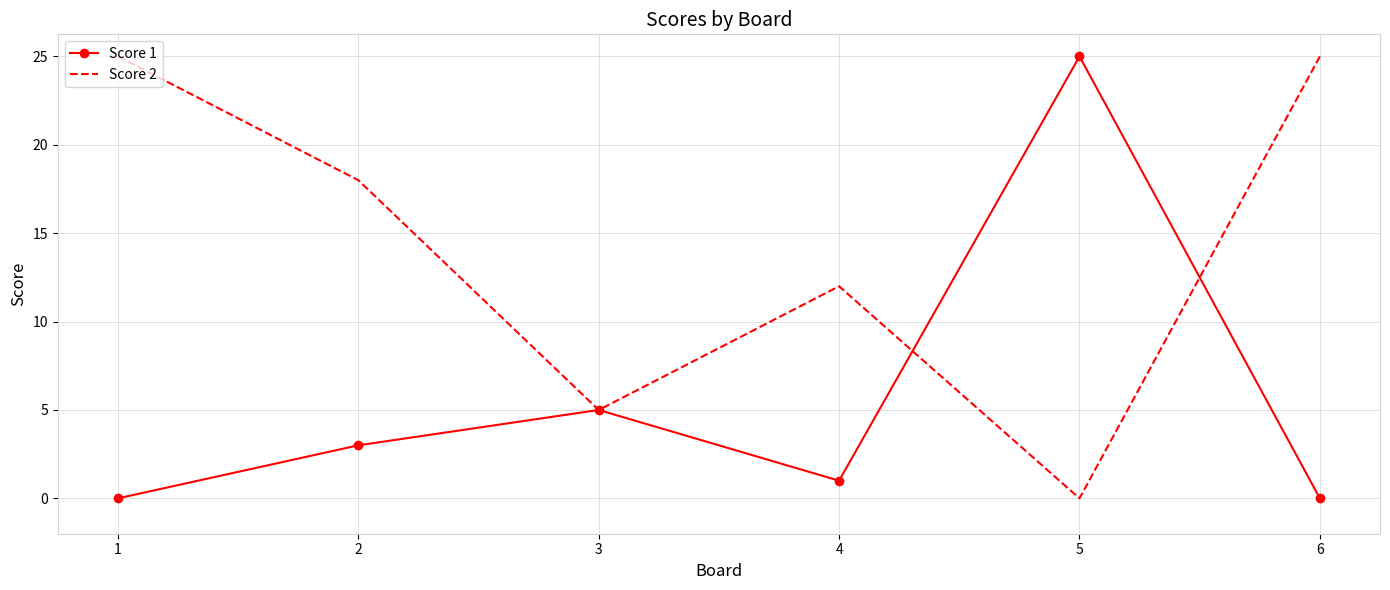

Which category has the lowest value in the Score 2 series?

5